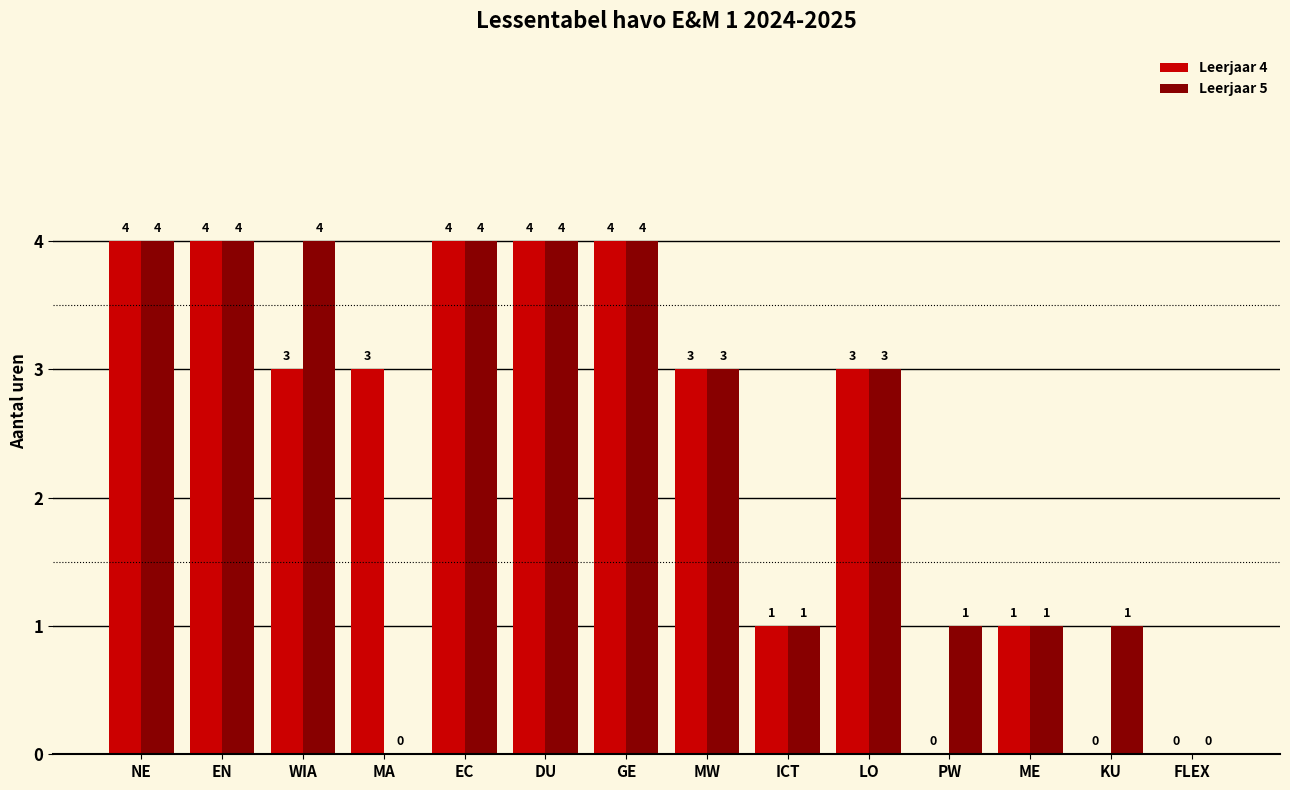

Reading right to left, list all the values displayed in this chart.

Leerjaar 4: 0	0	1	0	3	1	3	4	4	4	3	3	4	4
Leerjaar 5: 0	1	1	1	3	1	3	4	4	4	0	4	4	4